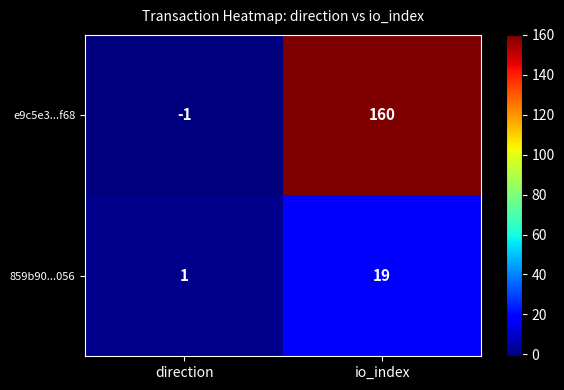

What is the spread (max minus min) of values at io_index?

141